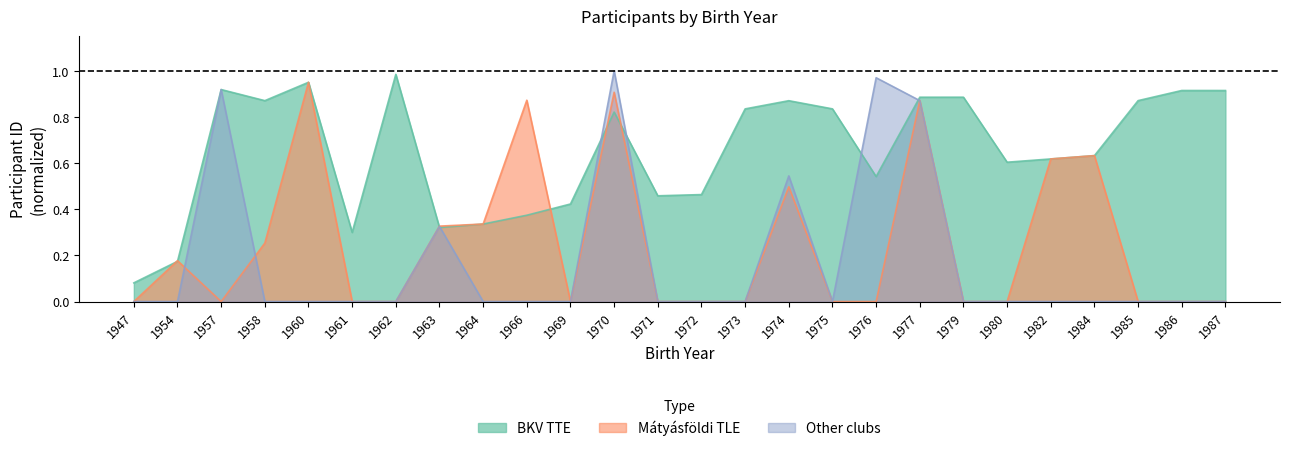

At which category does the chart reach its peak across all series?

1970